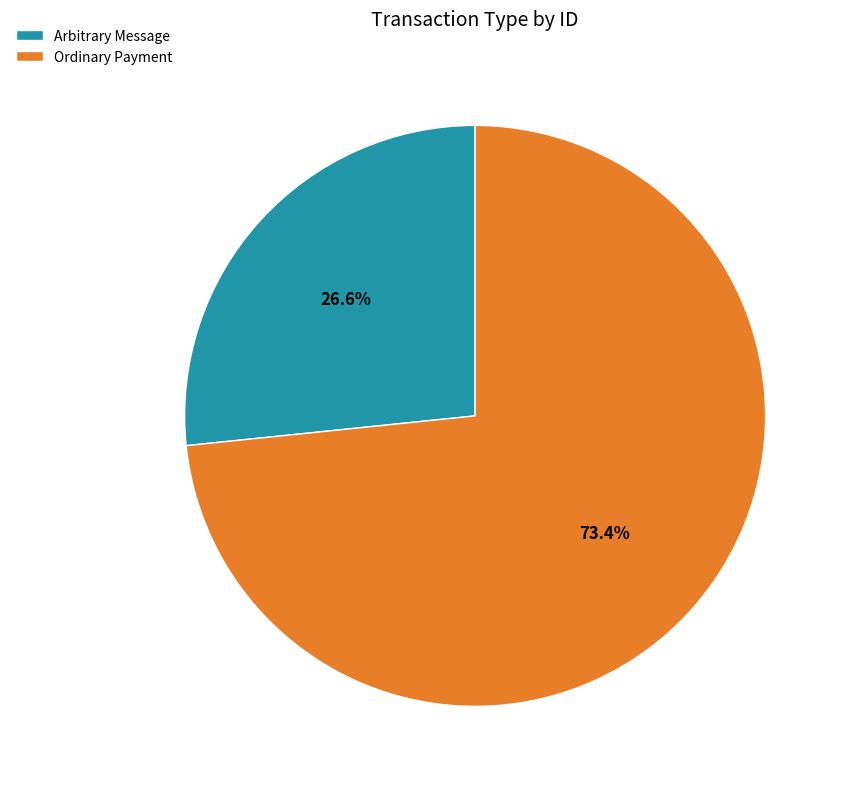

Does Ordinary Payment account for over 50% of the chart?

Yes